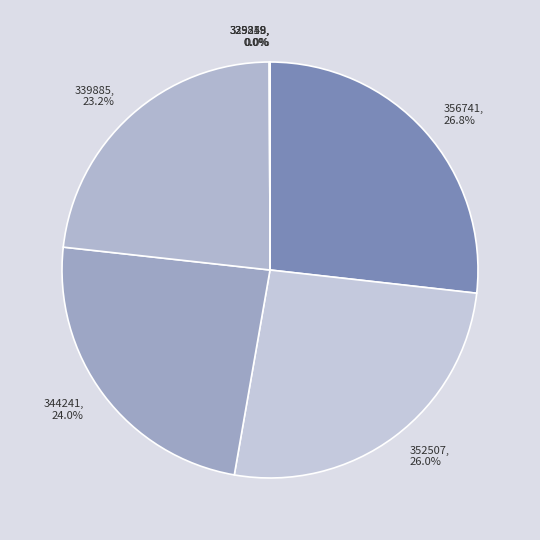

What percentage is NOT represented by 356741?

73.2%